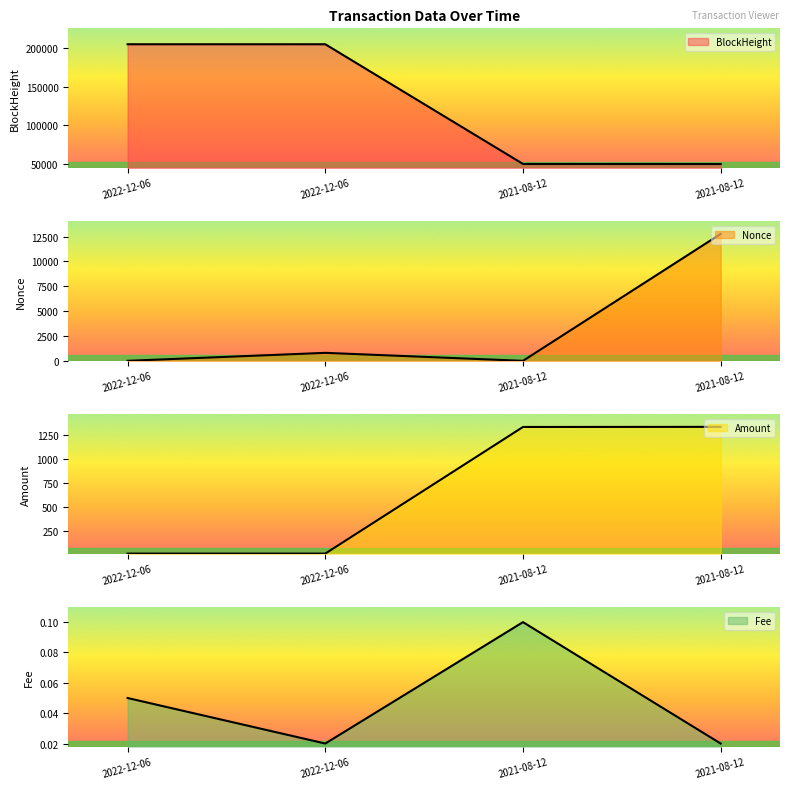

In Fee, how many points are higher than both neighbors (excluding endpoints)?

1